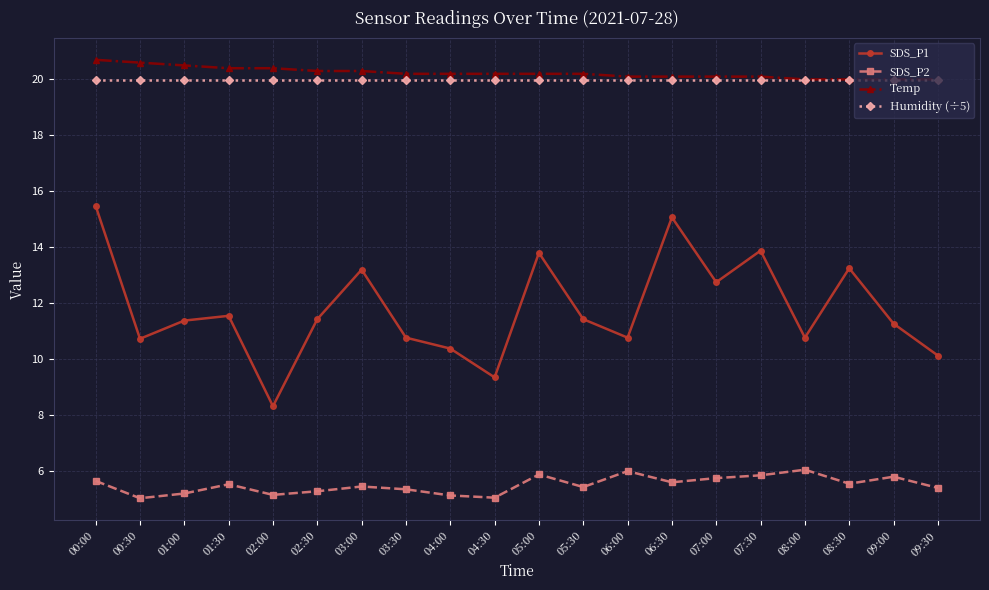

How many series are shown in this chart?

4